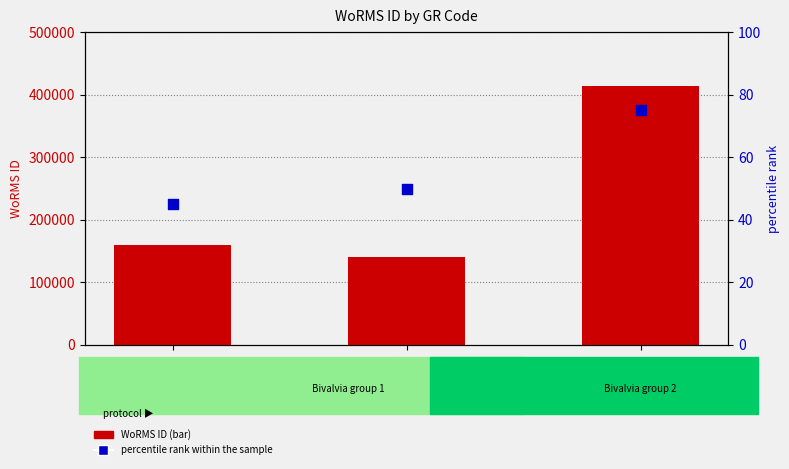

Which series contains the lowest Y value?

percentile rank within the sample